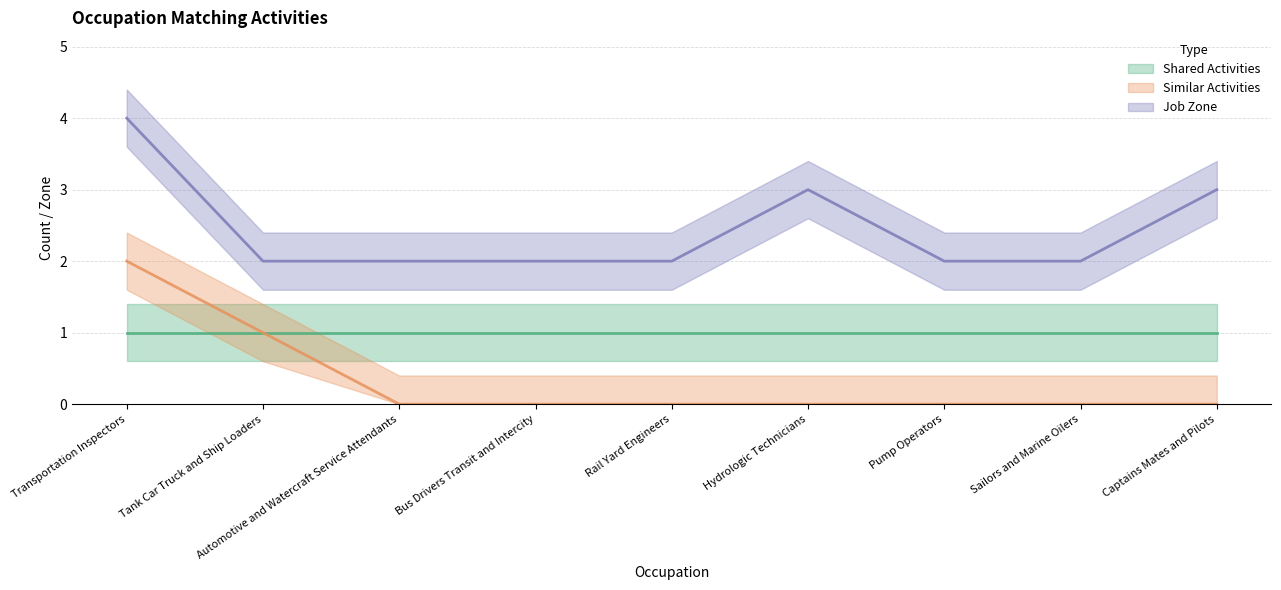

True or false: Similar Activities and Job Zone cross at least once.

False